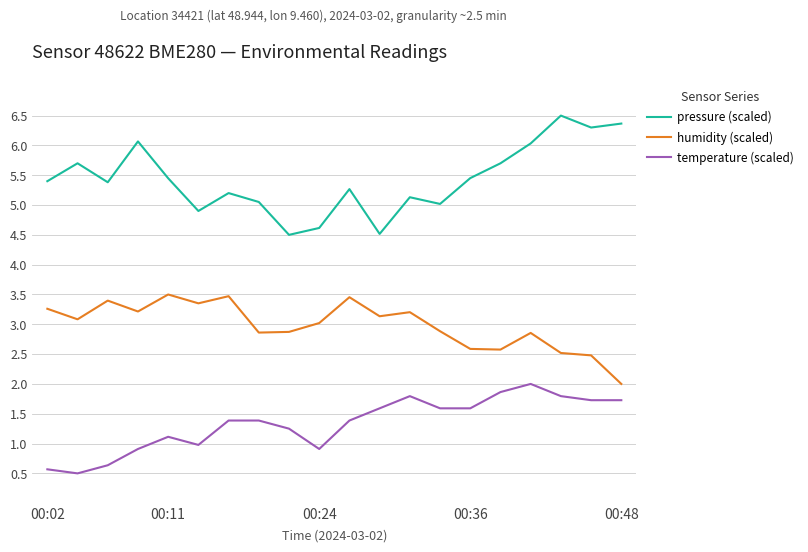

What is the maximum value for humidity (scaled)?

3.5